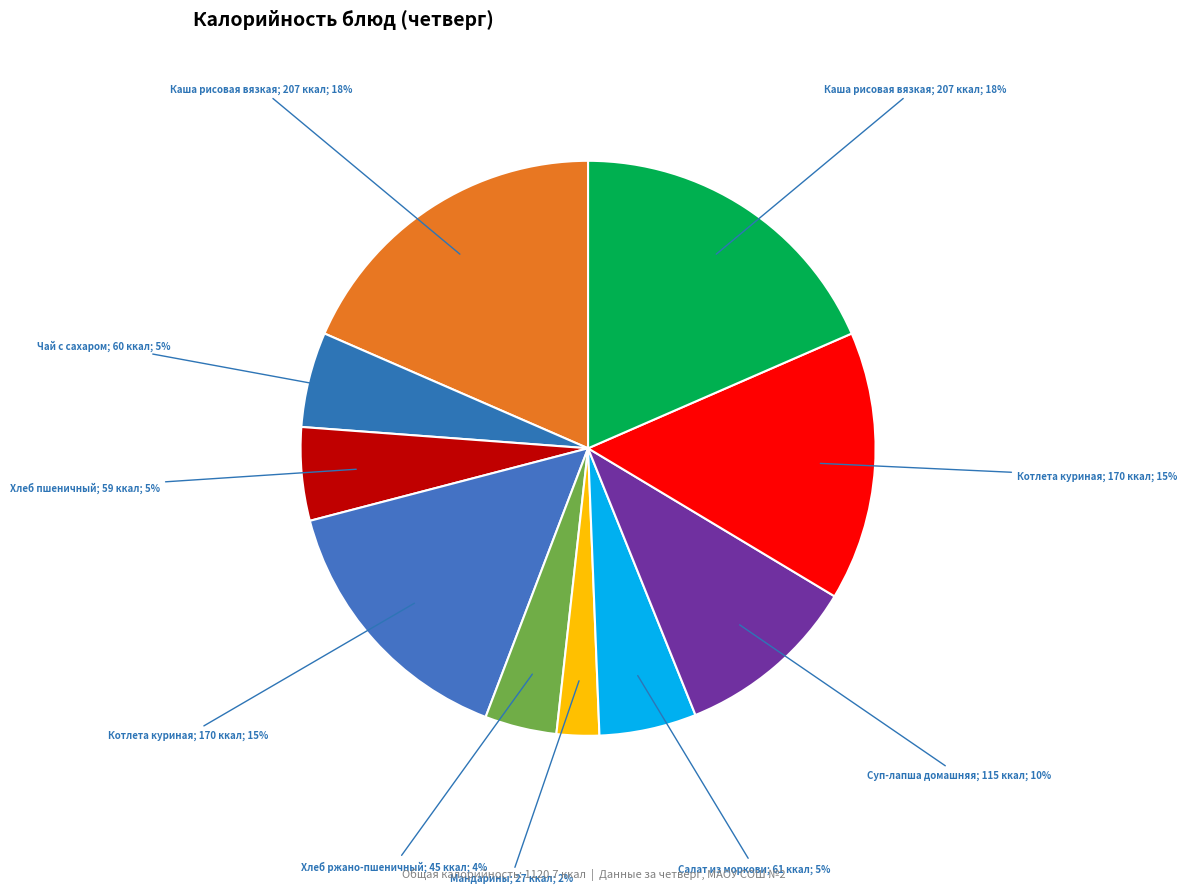

Which category has the smallest portion of the pie?

Мандарины (Завтрак 2)